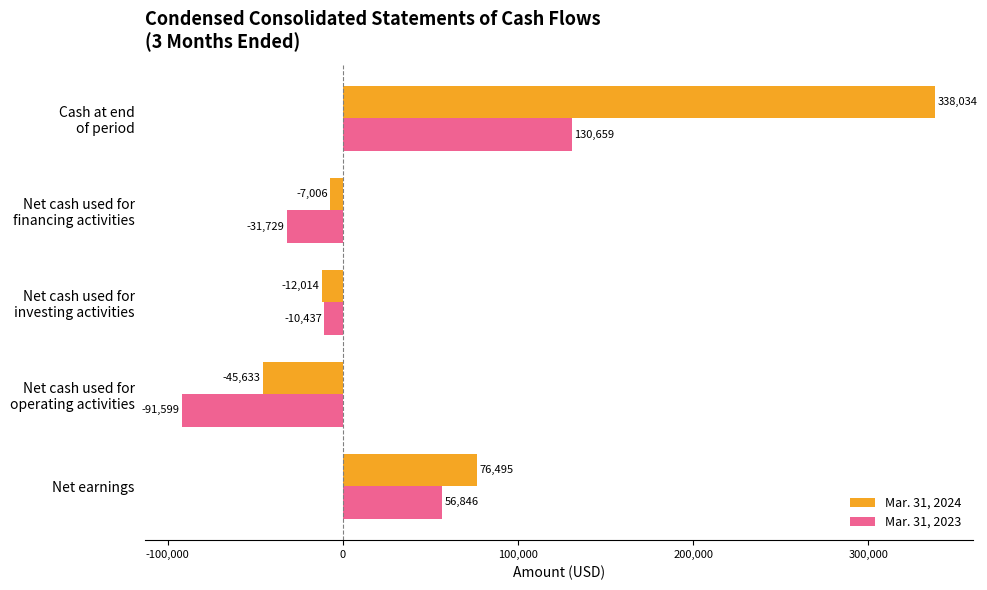

What is the difference between the maximum and minimum values in the Mar. 31, 2023 series?

222258